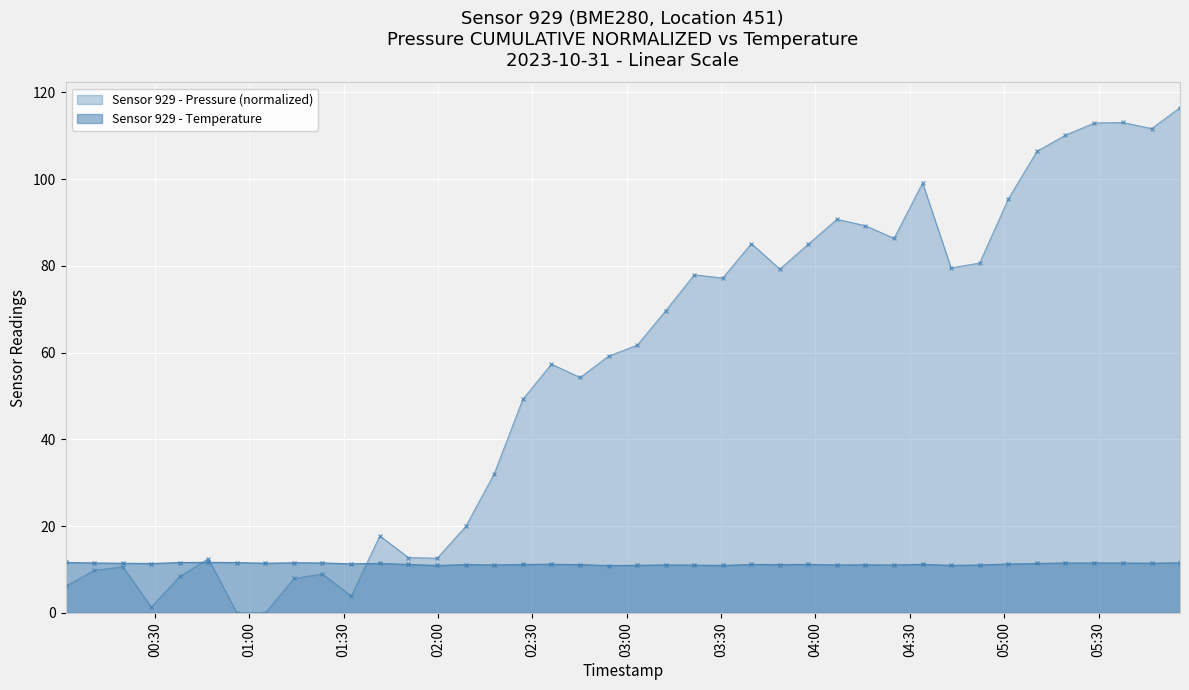

List the series in order of their overall mean, highest first.

pressure, temperature